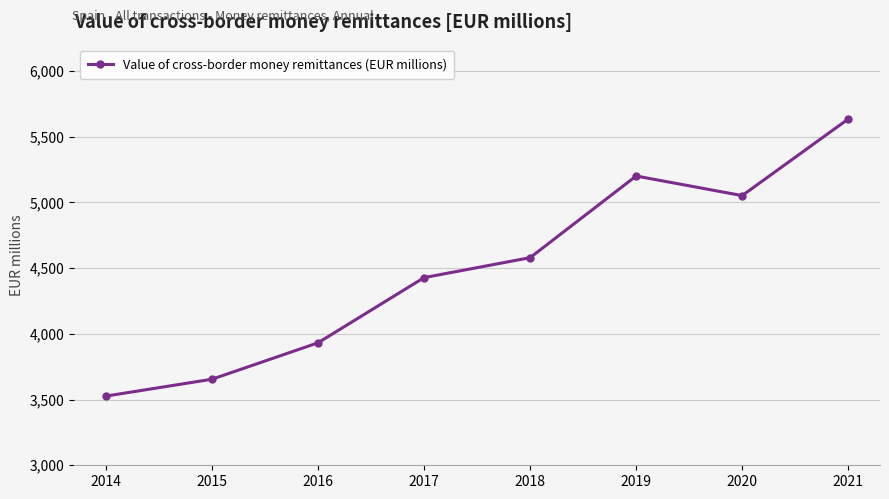

What is the change in value from 2018 to 2019?

+621.2